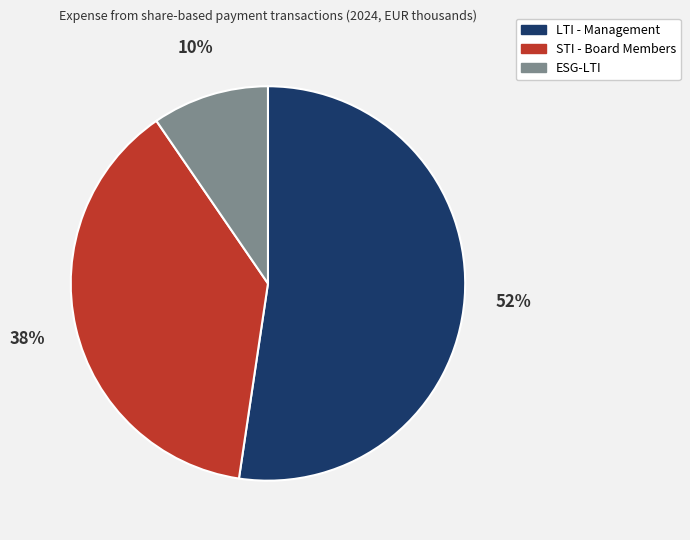

Do STI - Board Members and LTI - Management together represent more than half of the pie?

Yes